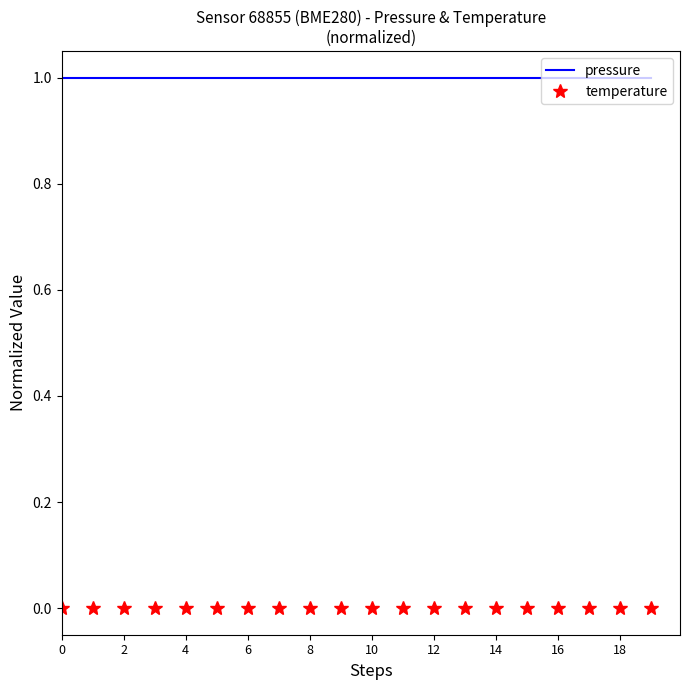

True or false: pressure and temperature cross at least once.

False